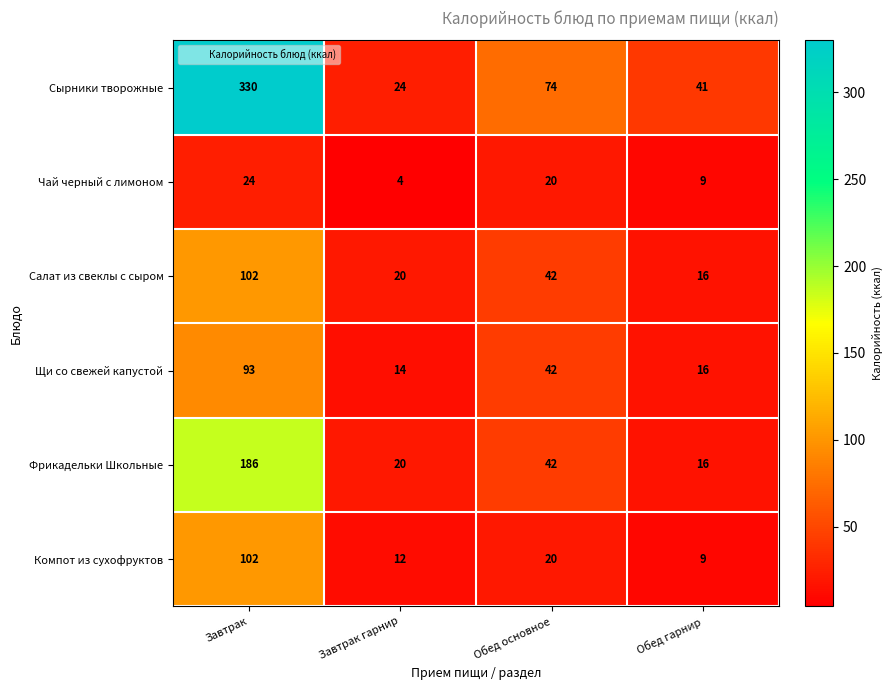

What is the total value across all series at Обед основное?

240